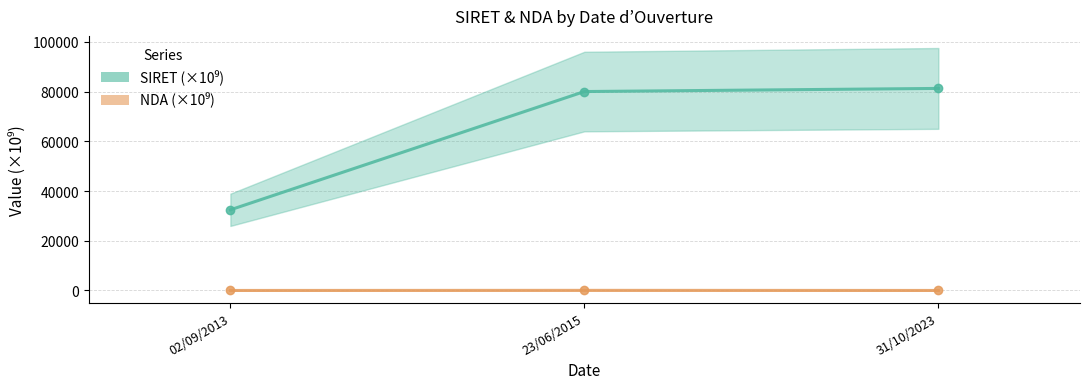

What is the label of the 3rd point from the right?

02/09/2013